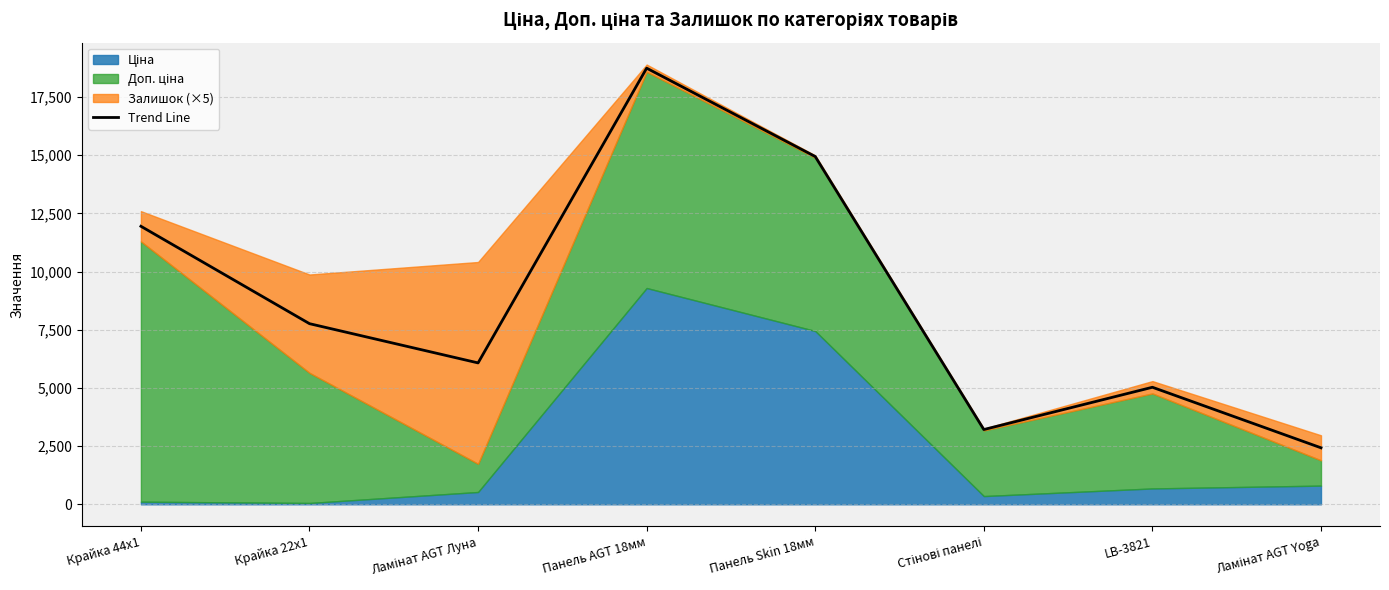

Reading left to right, list all the values displayed in this chart.

Крайка 44x1=11943.8	Крайка 22x1=7759.4	Ламінат AGT Луна=6073.9	Панель AGT 18мм=18735.9	Панель Skin 18мм=14939.2	Стінові панелі=3211.3	LB-3821=5027.7	Ламінат AGT Yoga=2426.6